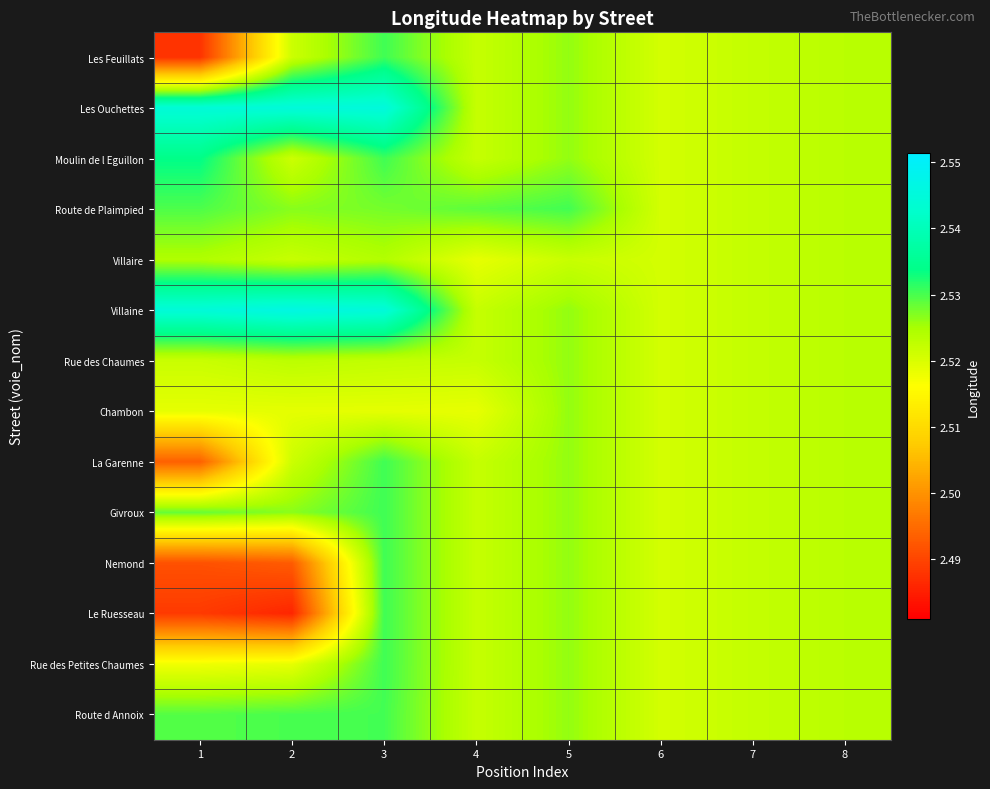

At how many categories does at least one series exceed 2?

8